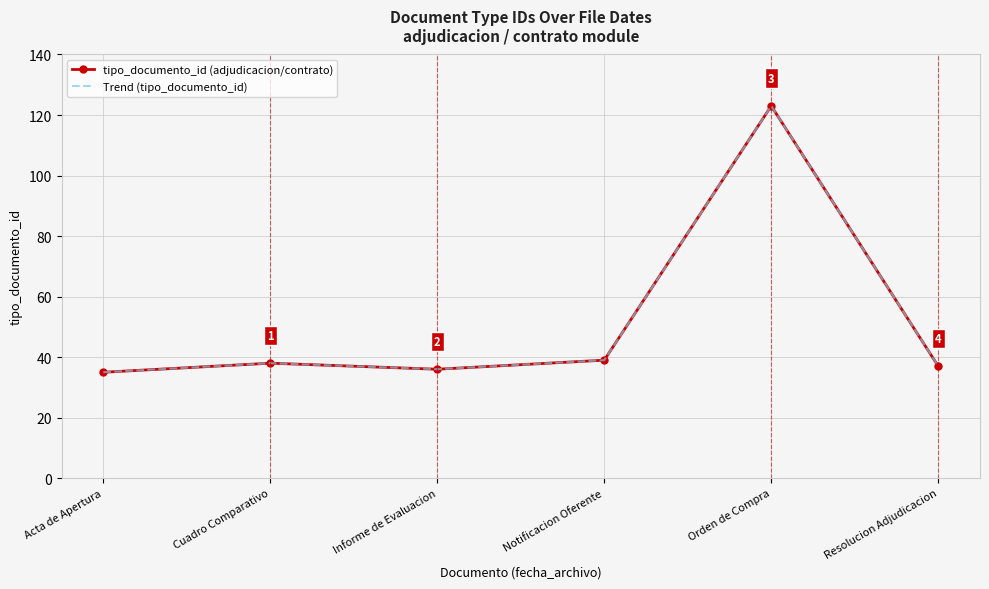

Is it true that tipo_documento_id (adjudicacion/contrato) equals 53 at Resolucion Adjudicacion?

False